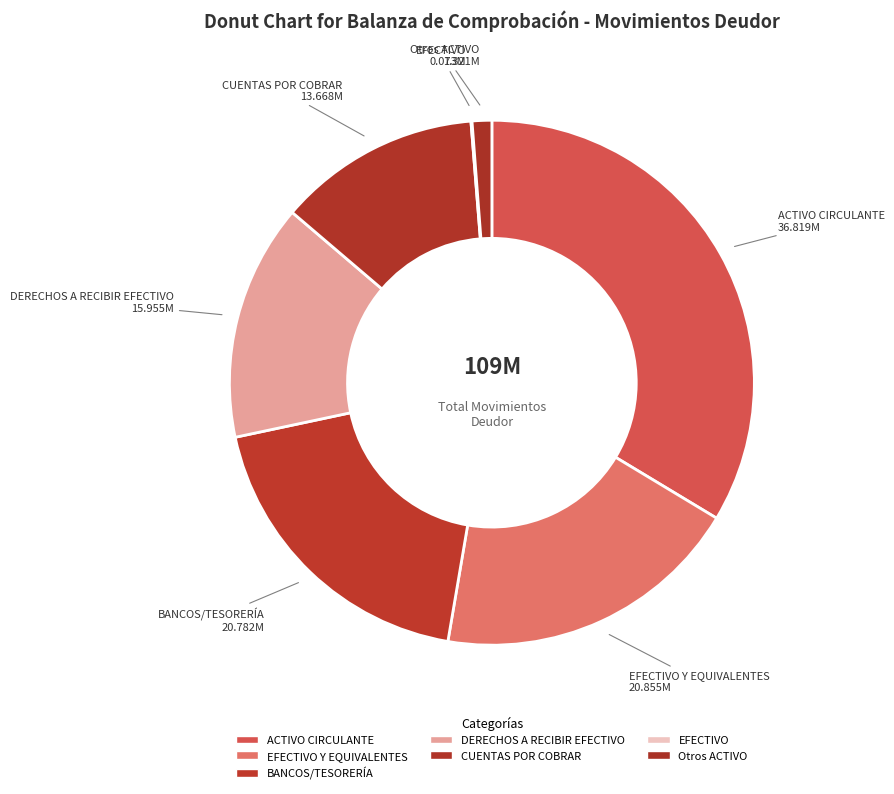

How many segments does this pie chart have?

7